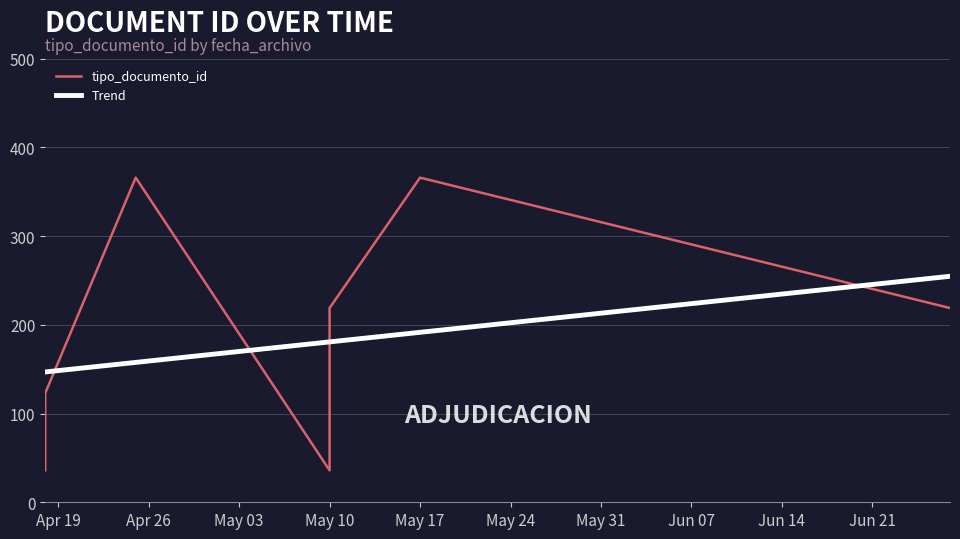

At which category does the chart reach its minimum across all series?

2022-04-18